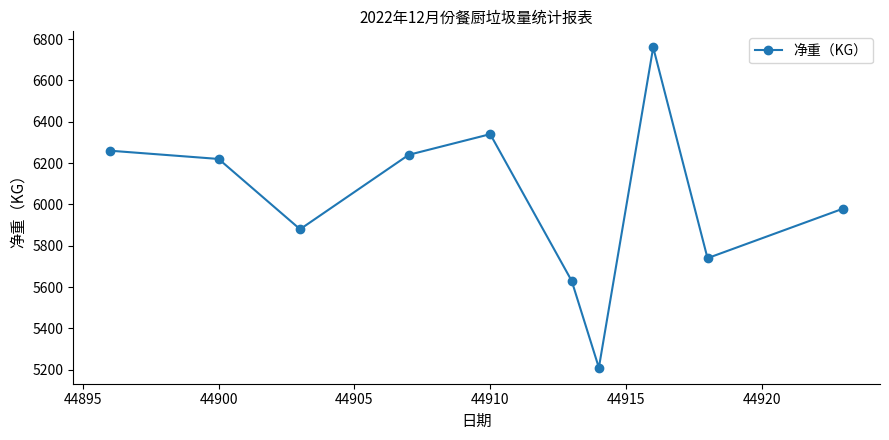

Reading left to right, extract all data points from this chart.

6260	6220	5880	6240	6340	5630	5210	6760	5740	5980